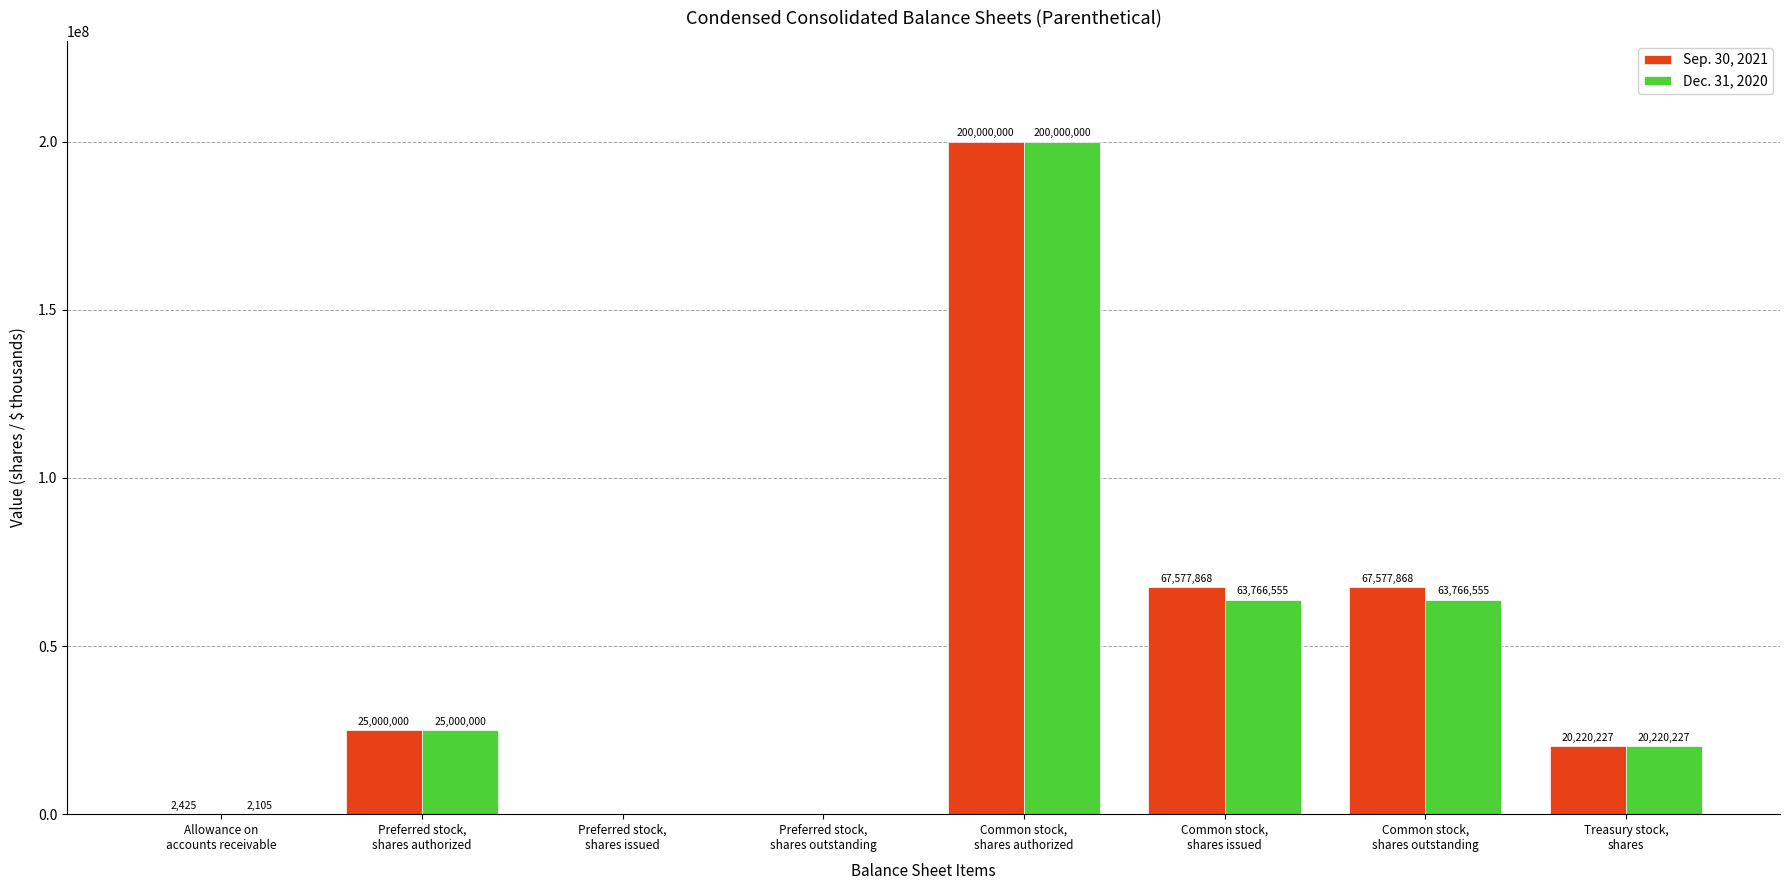

True or false: Sep. 30, 2021 has a value of 0 at Preferred stock,
shares issued.

True